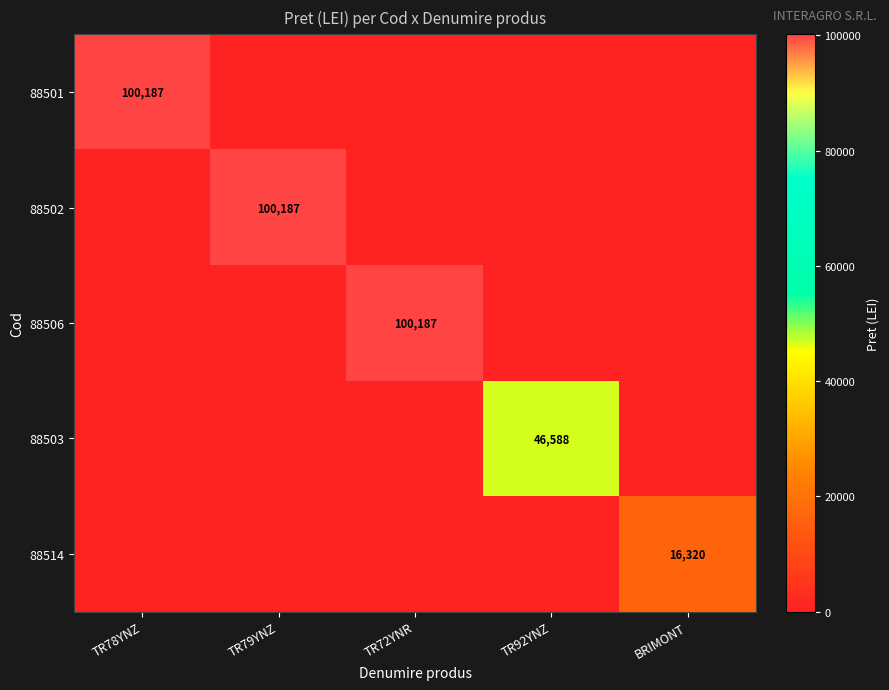

True or false: 88514 has a value of 16320 at BRIMONT.

True